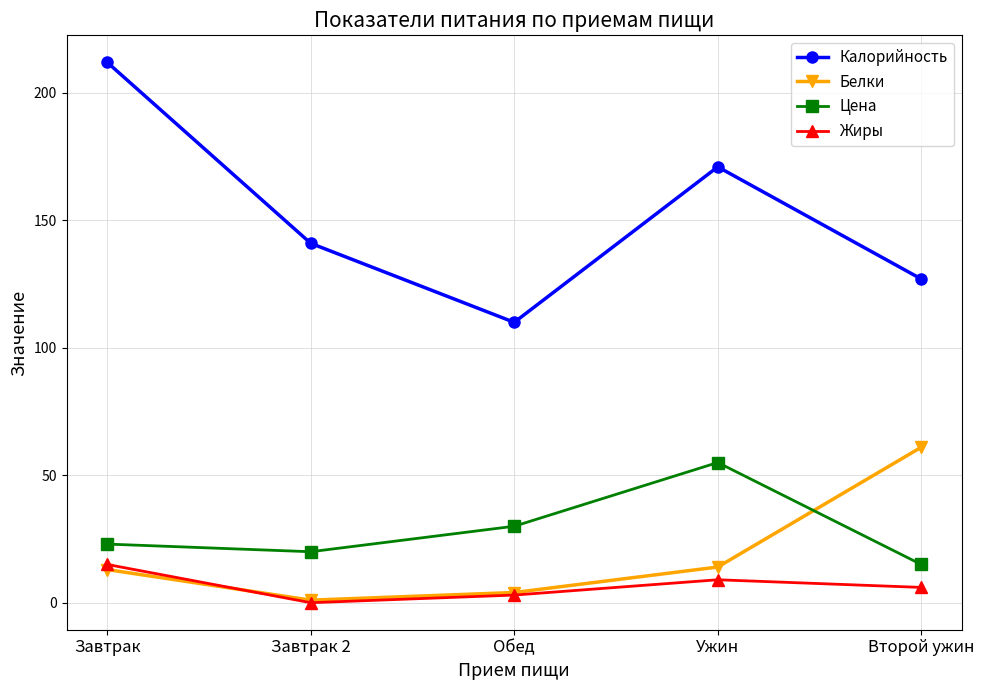

Reading left to right, what are all the values shown in this chart?

Калорийность: 212	141	110	171	127
Белки: 13	1	4	14	61
Цена: 23	20	30	55	15
Жиры: 15	0	3	9	6